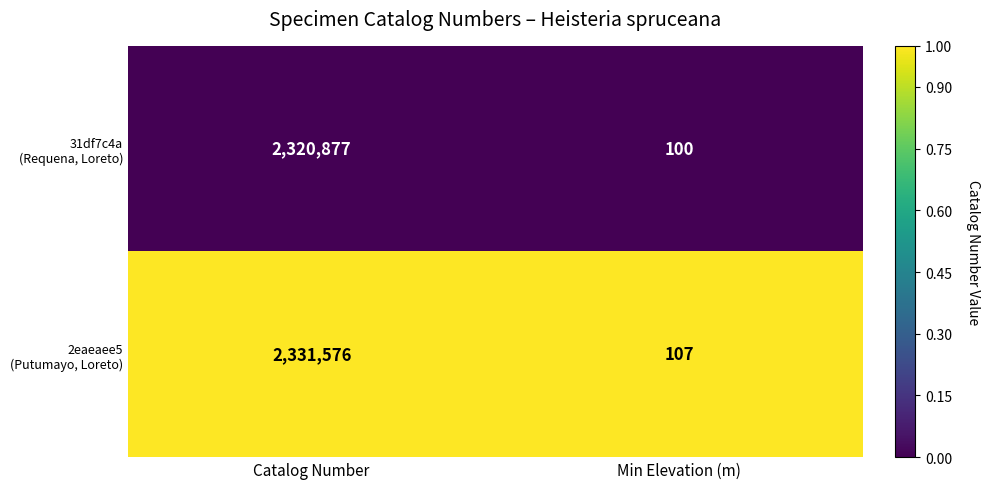

What is the total value across all series at Catalog Number?

4652453